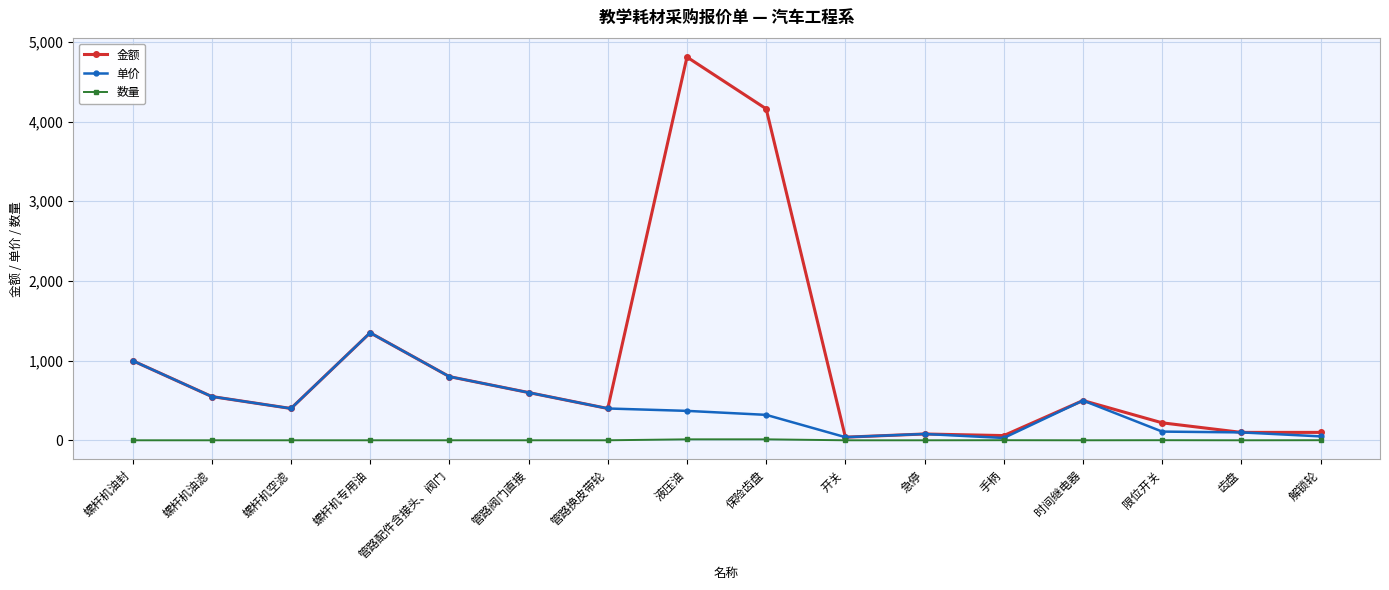

The value of 单价 at 液压油 is 110. True or false?

False